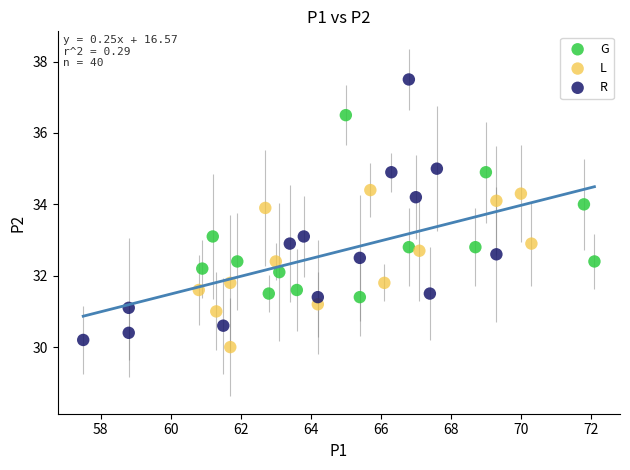

Which series has the largest Y range (max minus min)?

R